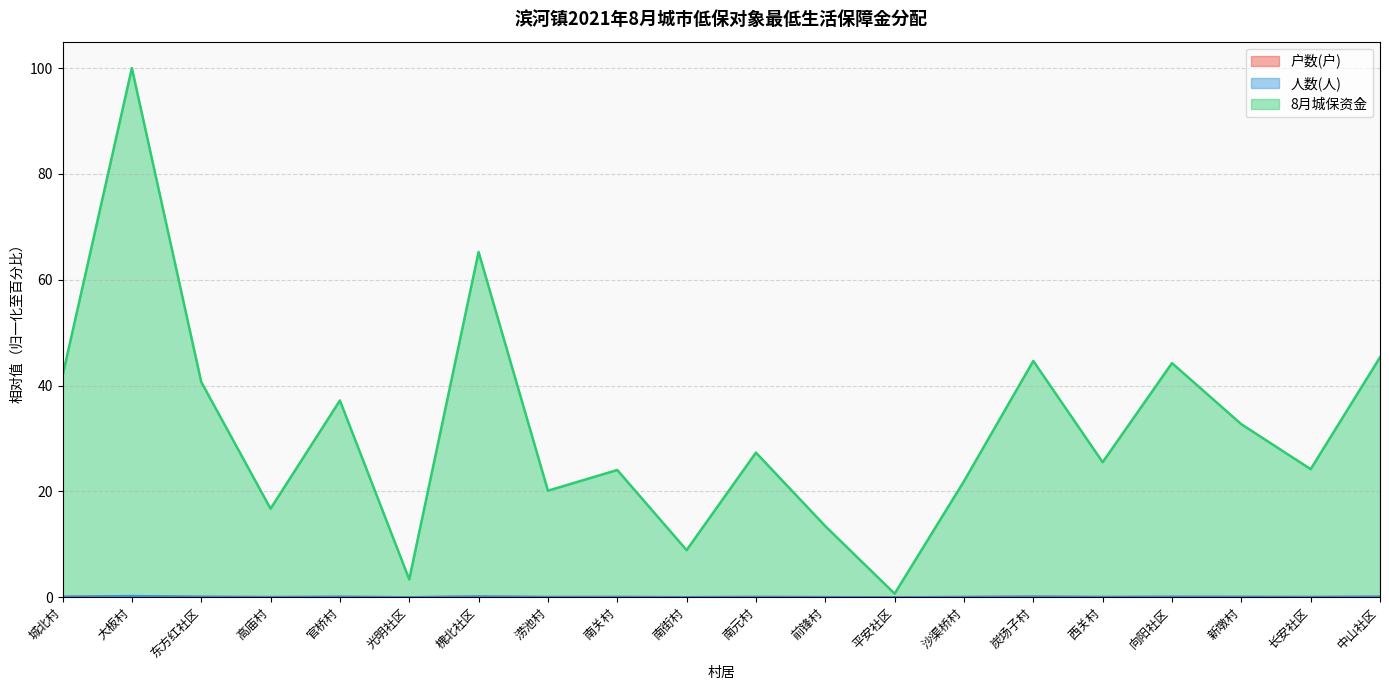

What is the maximum value for 户数(户)?

0.2